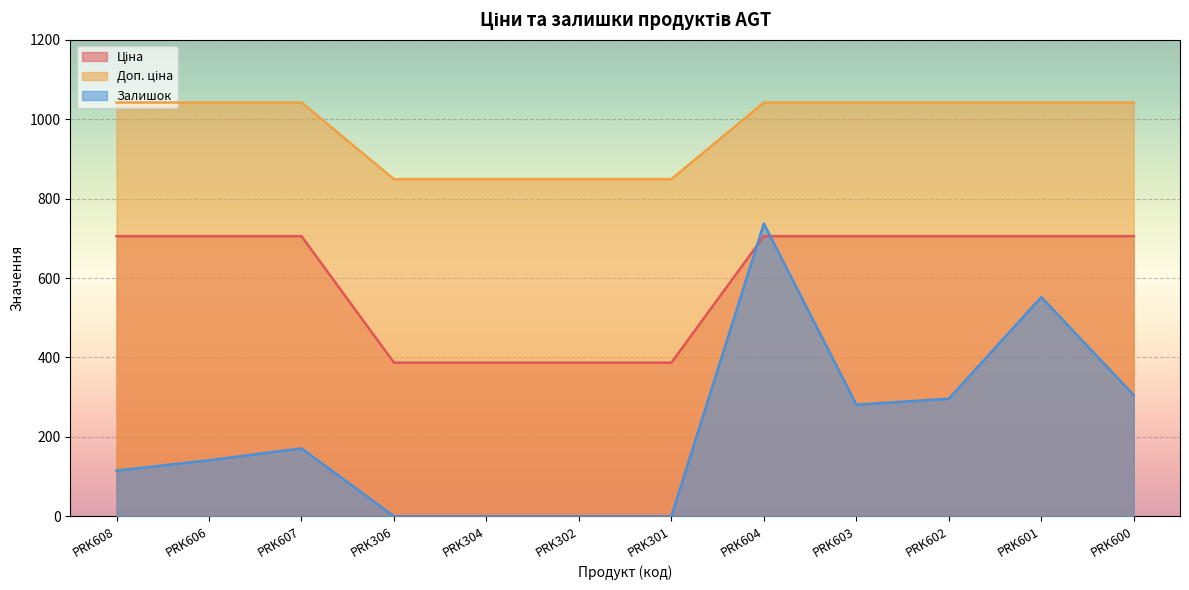

Is it true that Залишок equals 0.0 at PRK304?

True